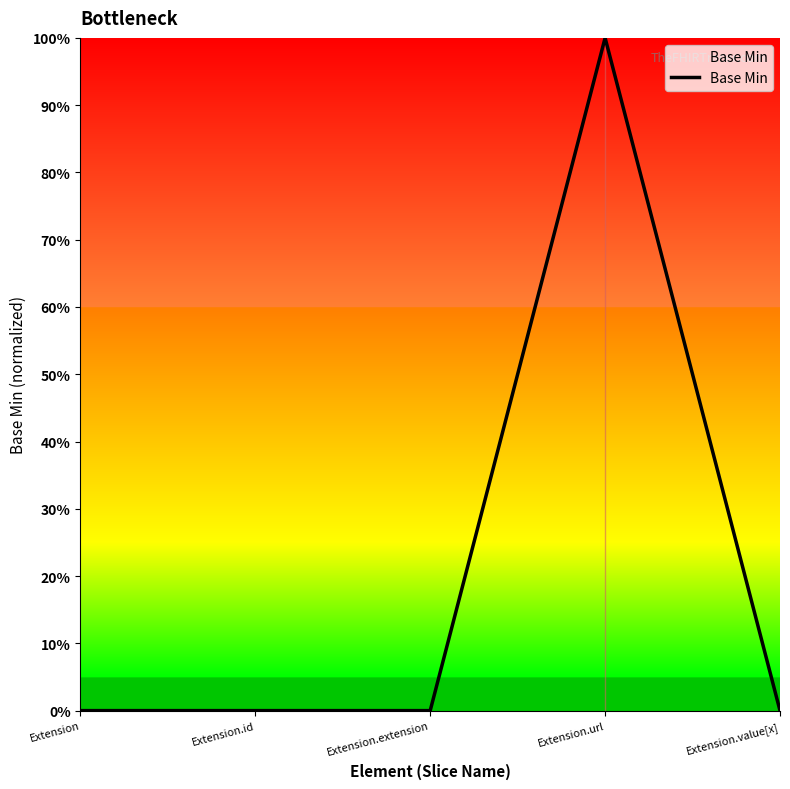

Does the chart display data point markers on the line(s)?

No